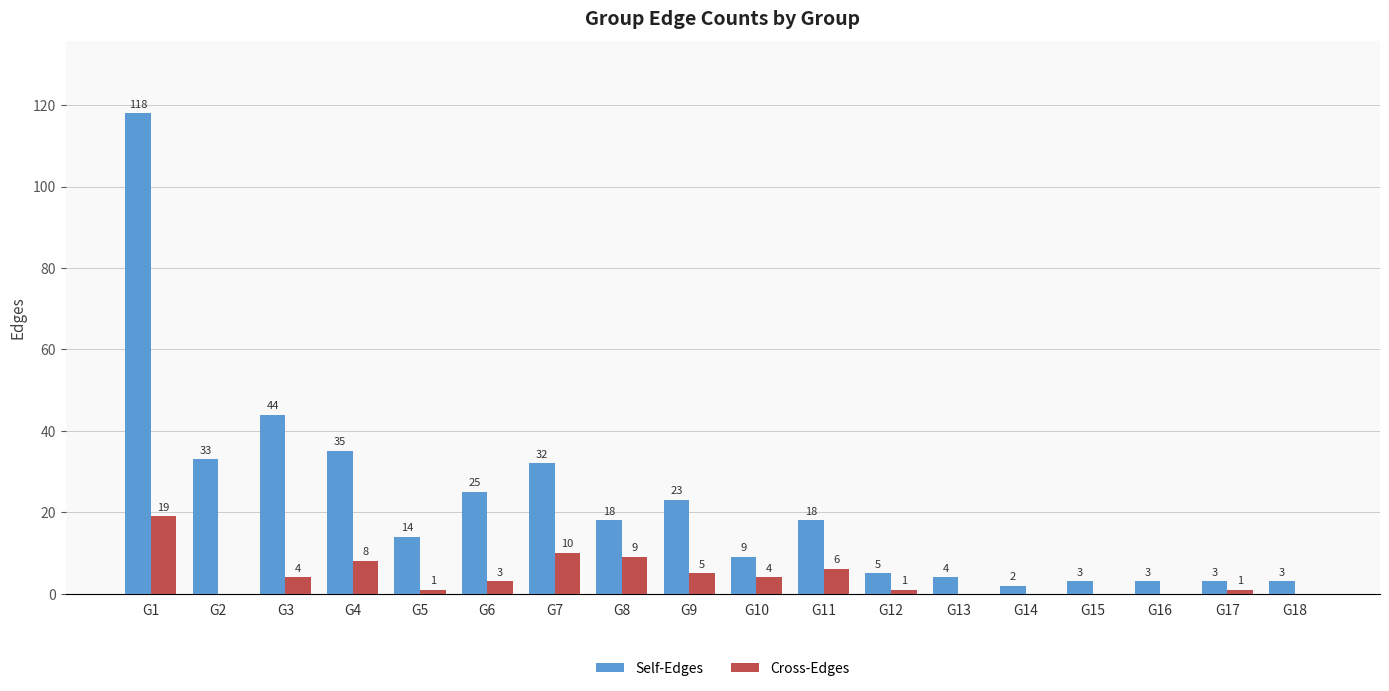

Reading left to right, list all the values displayed in this chart.

Self-Edges: G1=118	G2=33	G3=44	G4=35	G5=14	G6=25	G7=32	G8=18	G9=23	G10=9	G11=18	G12=5	G13=4	G14=2	G15=3	G16=3	G17=3	G18=3
Cross-Edges: G1=19	G2=0	G3=4	G4=8	G5=1	G6=3	G7=10	G8=9	G9=5	G10=4	G11=6	G12=1	G13=0	G14=0	G15=0	G16=0	G17=1	G18=0